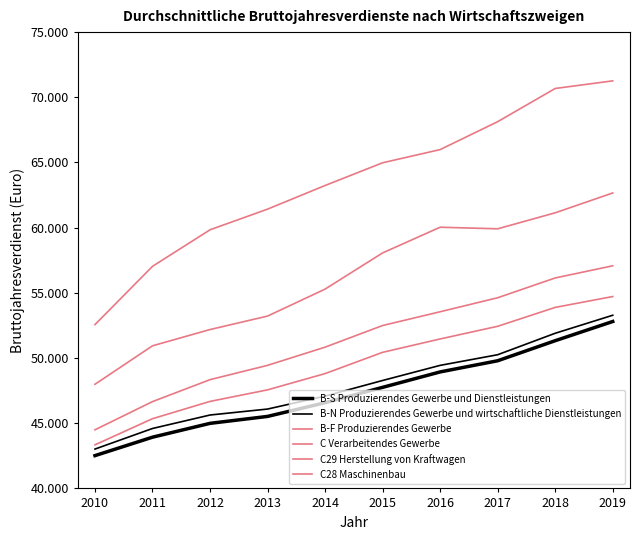

Is the value of B-N Produzierendes Gewerbe und wirtschaftliche Dienstleistungen at 2018 greater than the value of B-F Produzierendes Gewerbe at 2010?

Yes